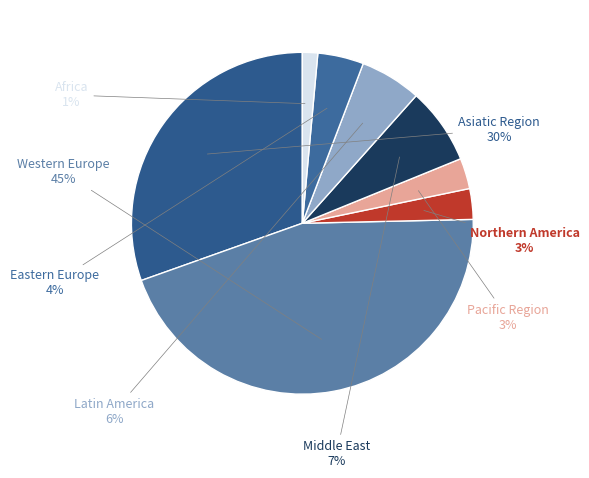

What is the smallest slice in the pie chart?

Africa